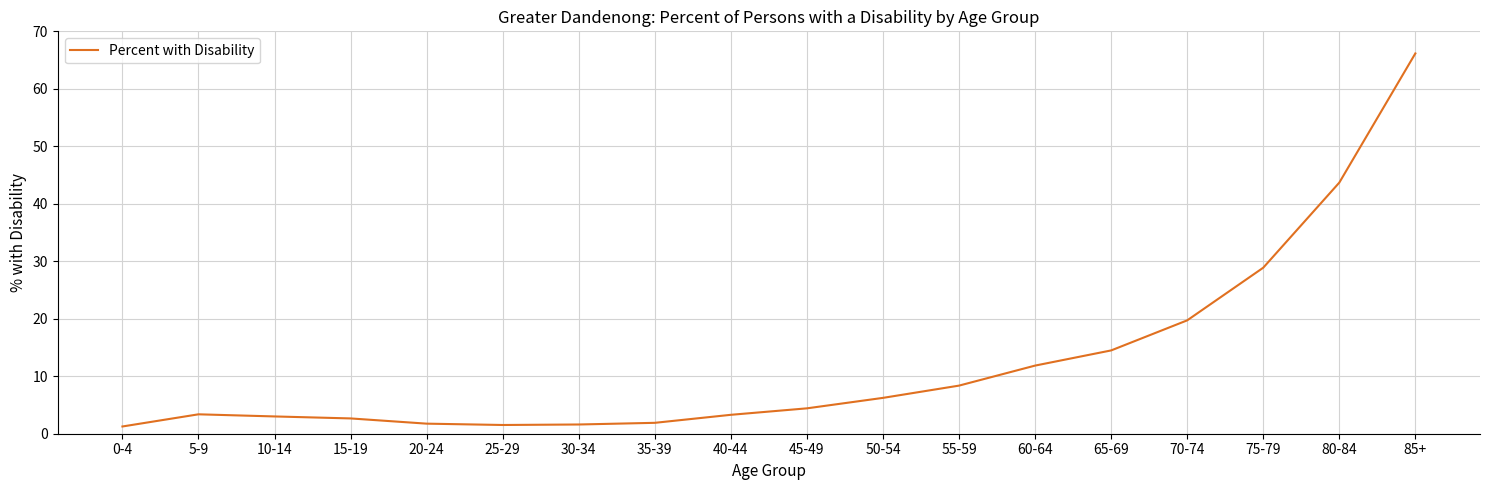

True or false: the data shows 3.0 at 10-14.

True